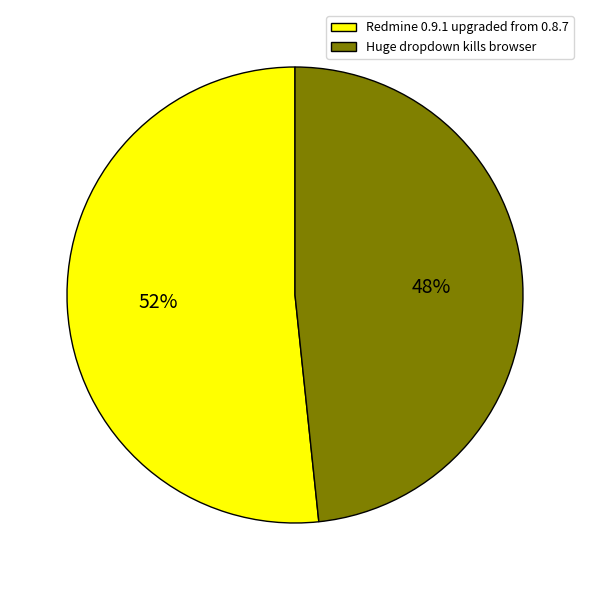

Does Huge dropdown kills browser account for over 50% of the chart?

No